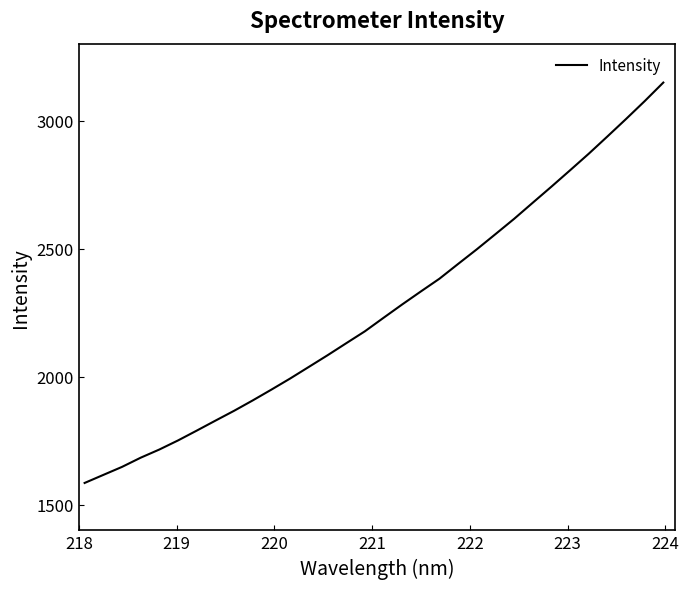

What is the greatest value displayed?

3148.2